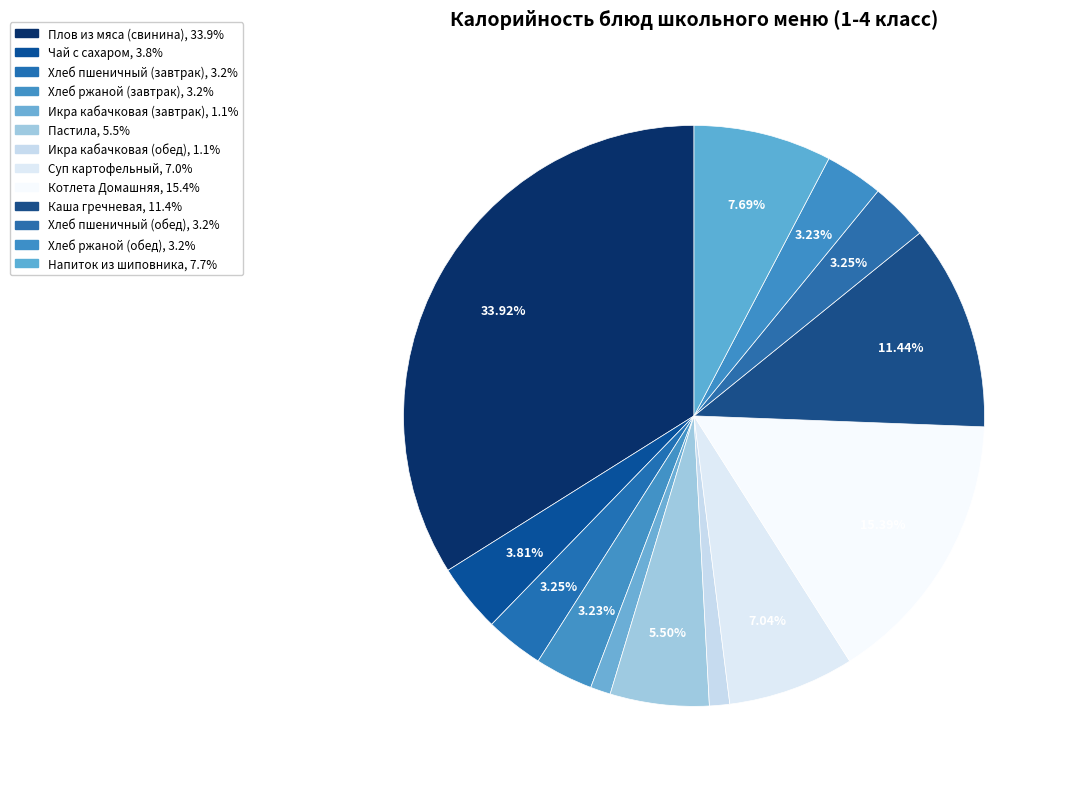

Does any single category account for the majority?

No